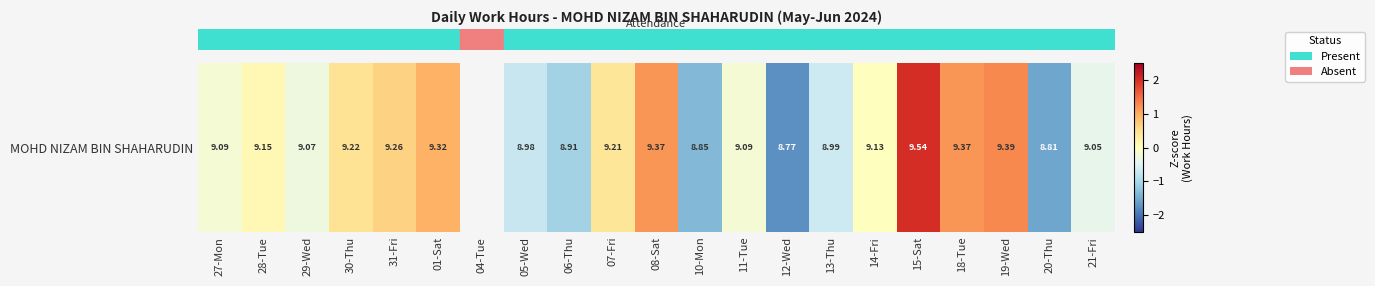

What is the change in value from 14-Fri to 18-Tue?

+1.2